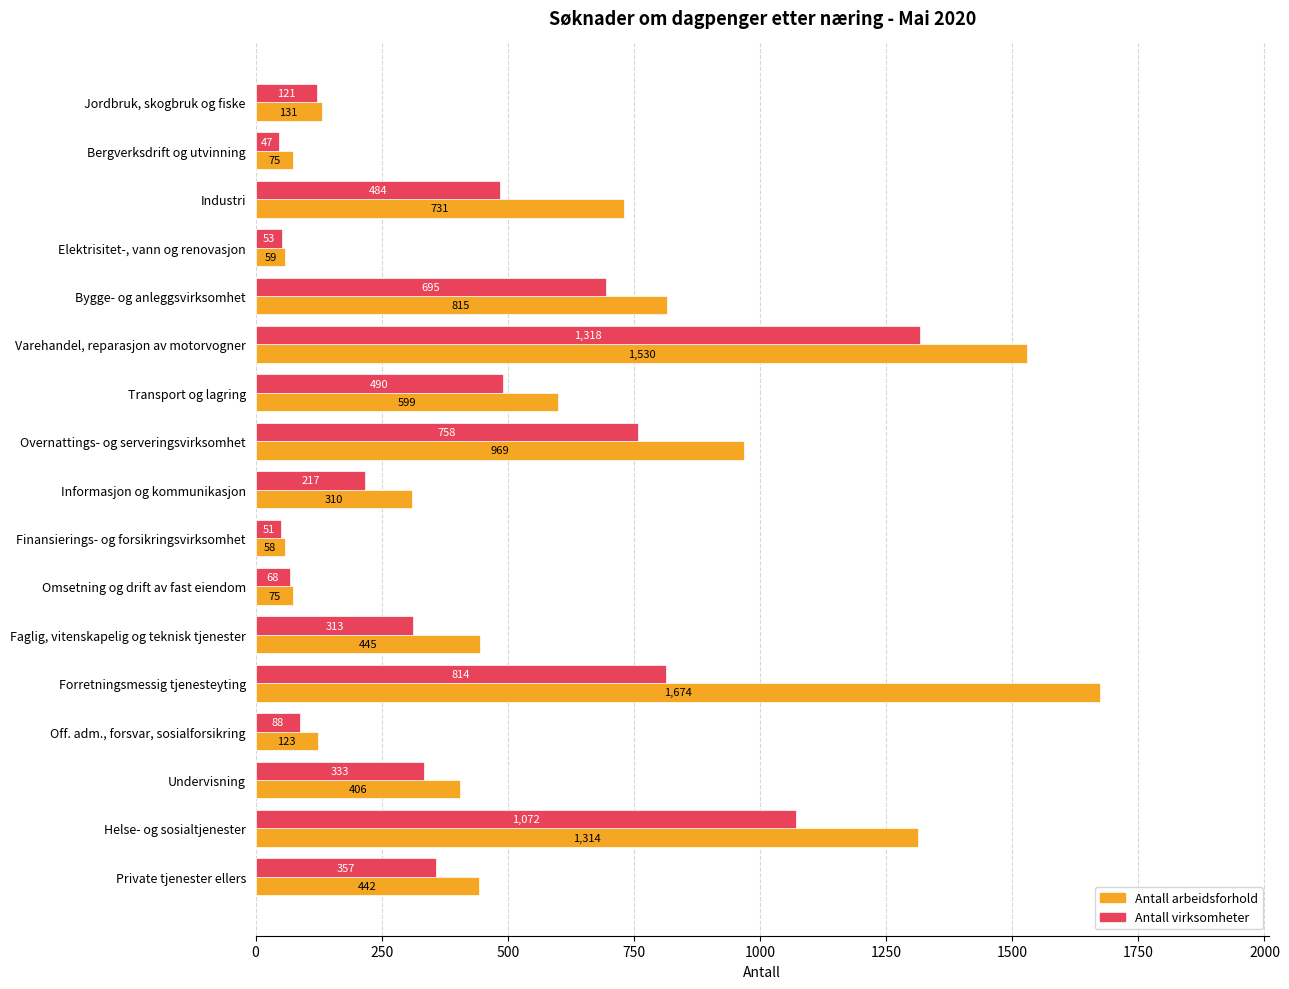

What are all the series names shown in the legend?

Antall arbeidsforhold, Antall virksomheter